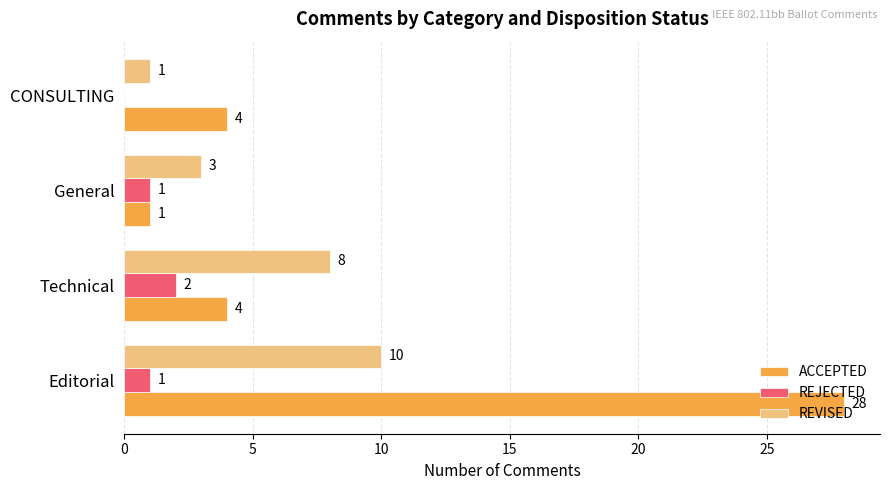

What is the average value of the ACCEPTED series?

9